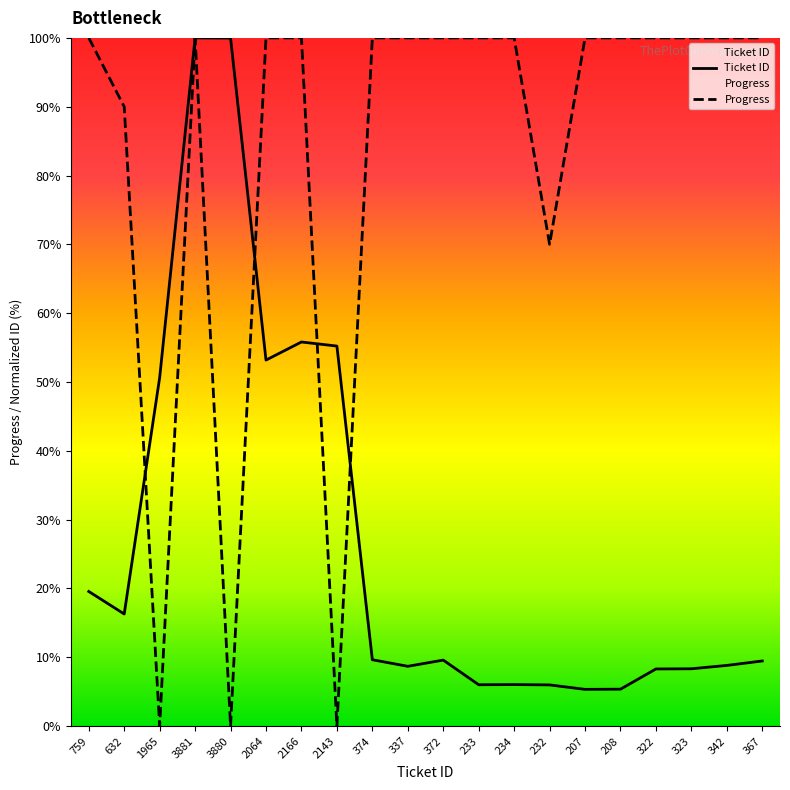

Is the value of Progress at 367 greater than the value of Ticket ID at 1965?

Yes